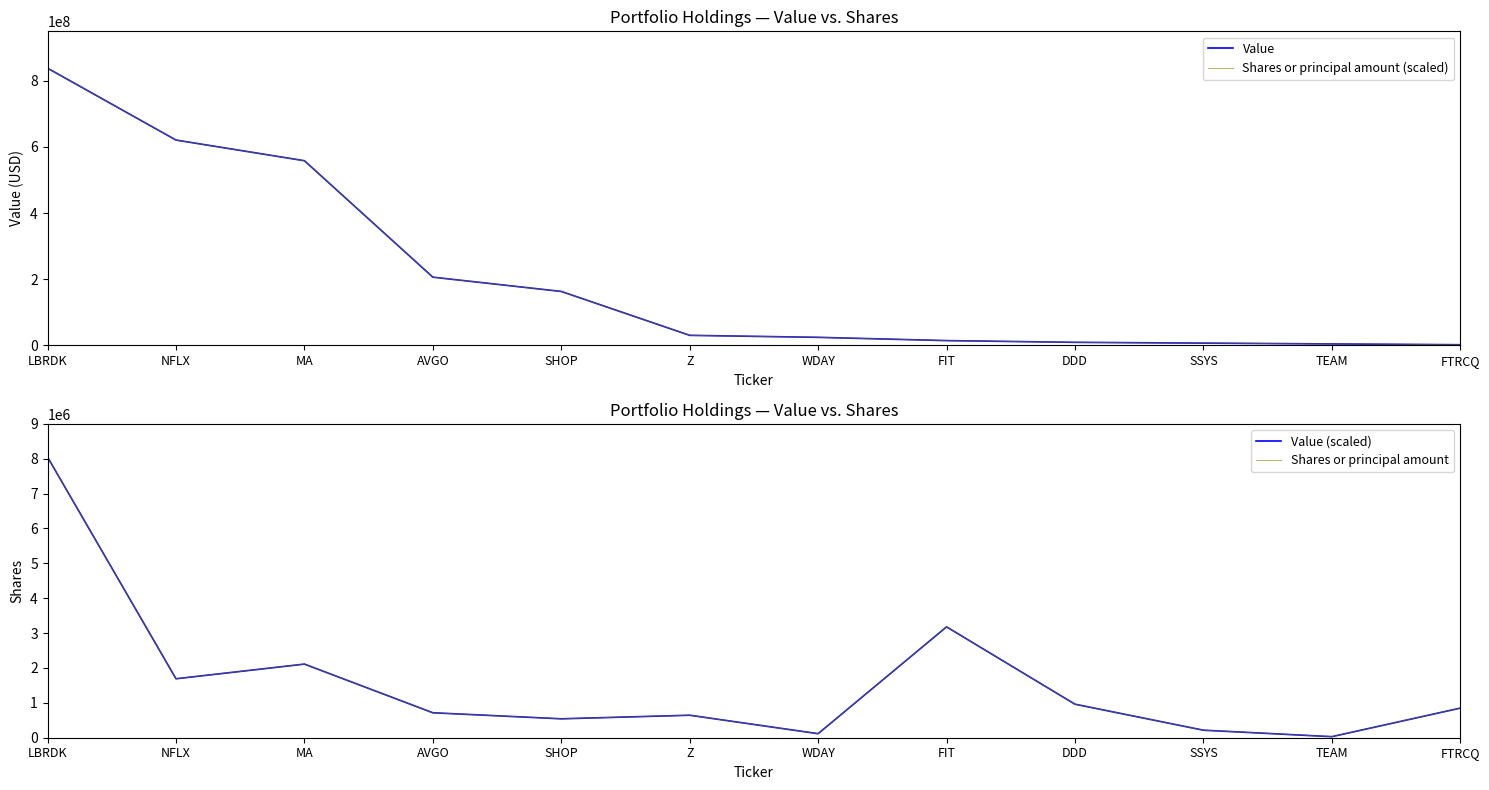

At how many categories does at least one series exceed 95669407?

5